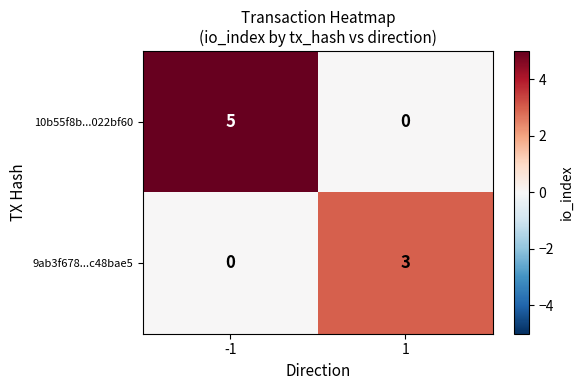

What is the highest value of the 10b55f8b...022bf60 series?

5